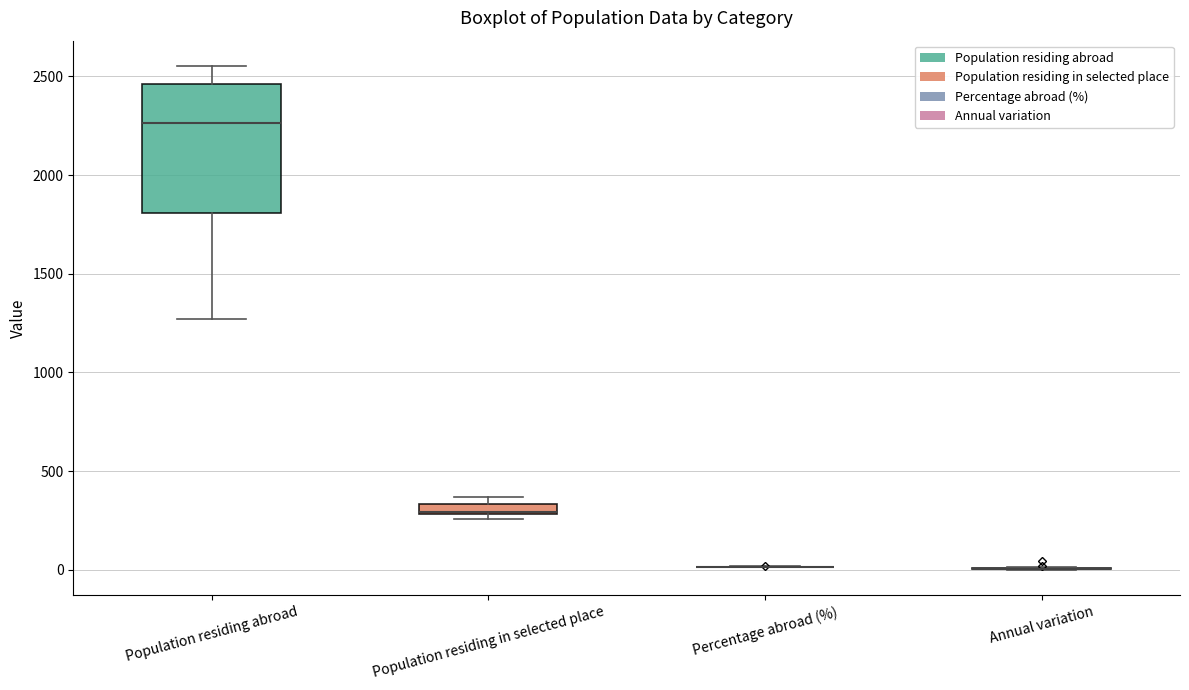

Comparing the boxes themselves (not the whiskers), which one is the tallest?

Population residing abroad